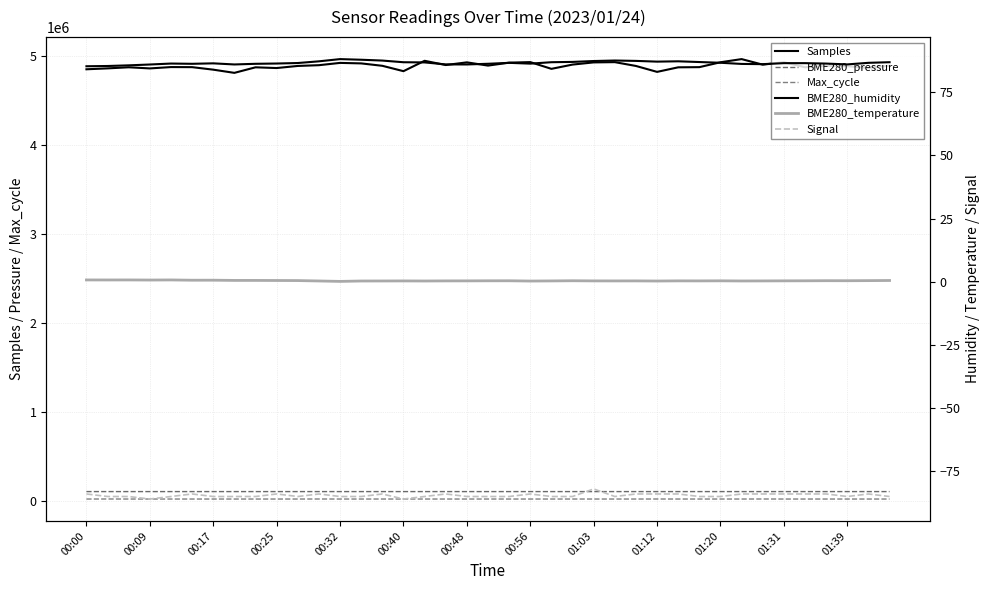

What is the value of the BME280_humidity point at the 29th from the left?

87.3